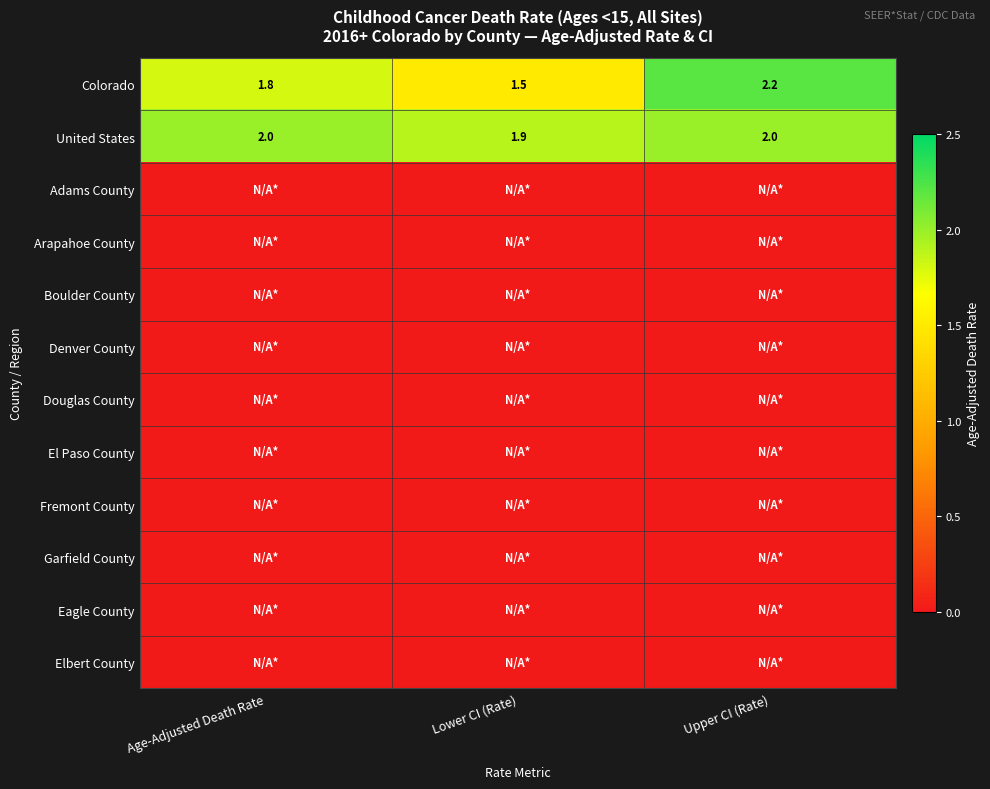

True or false: Colorado has a value of 2.2 at Upper CI (Rate).

True